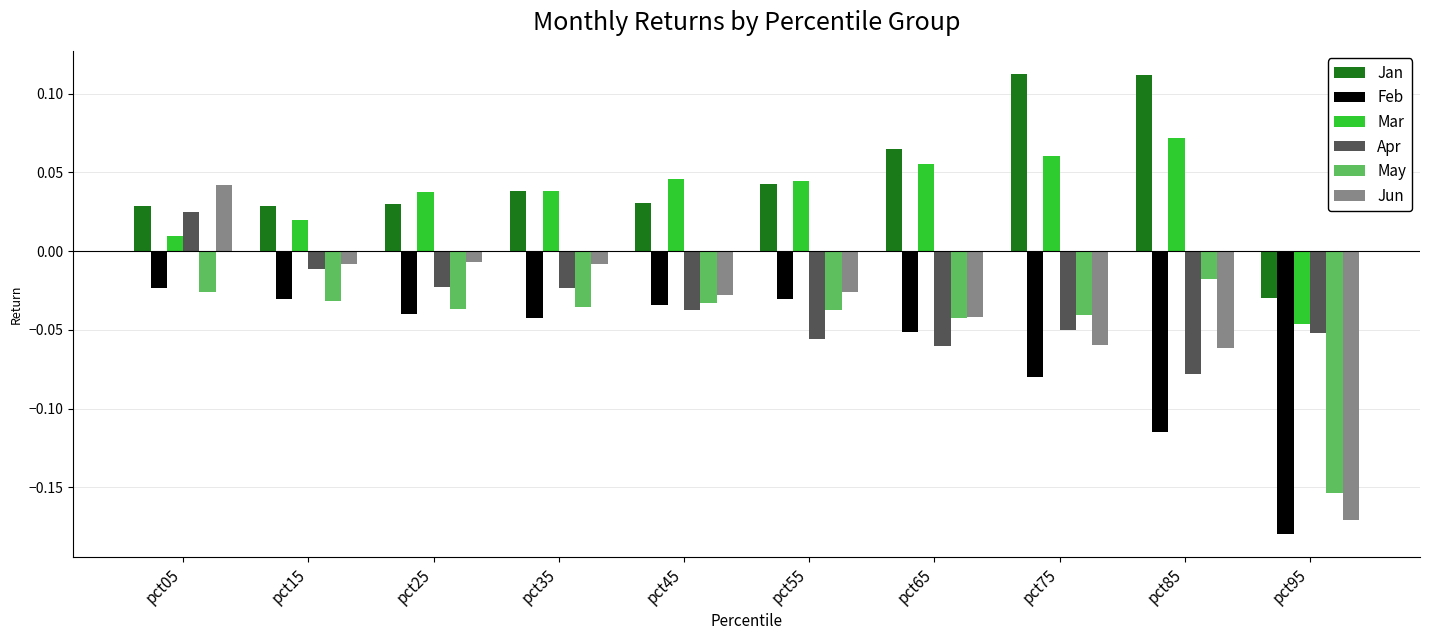

Is it true that Feb equals -0.0 at pct75?

False